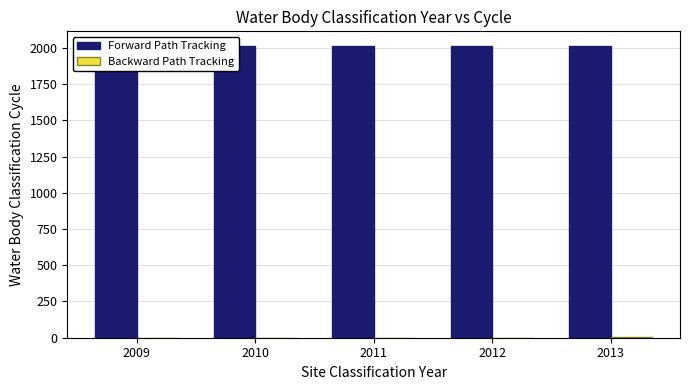

Rank the series by their maximum value, from lowest to highest.

Backward Path Tracking, Forward Path Tracking